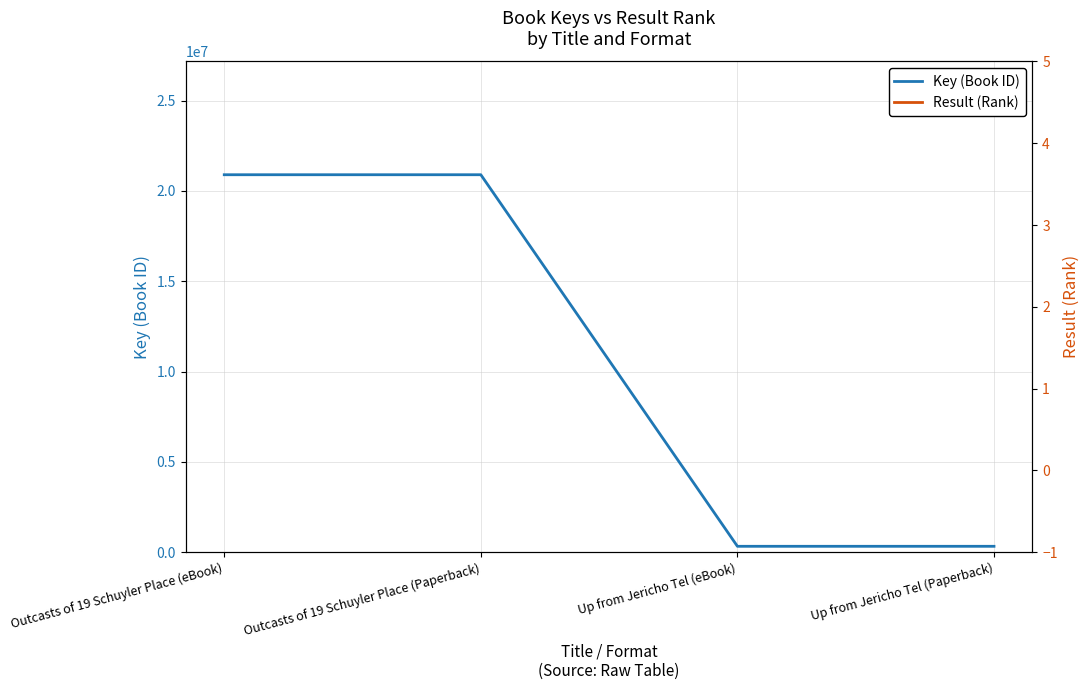

True or false: Result (Rank) and Key (Book ID) intersect in this chart.

False